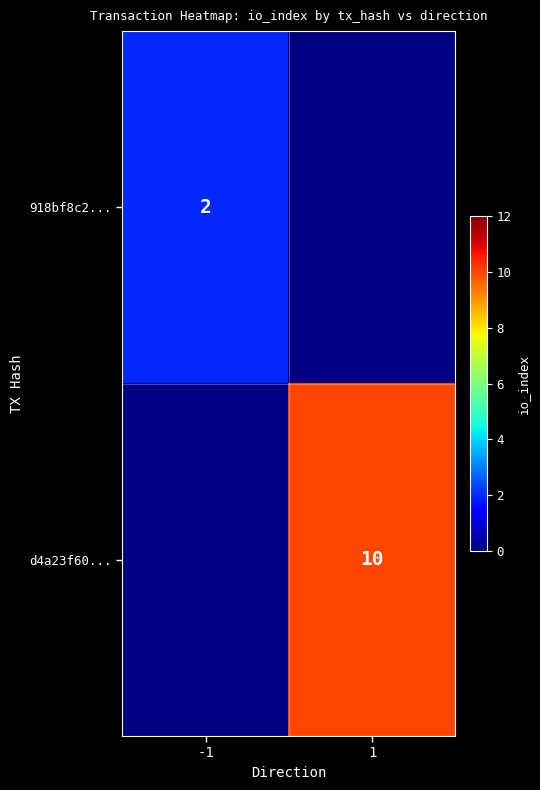

Which has a higher value, 1 or -1?

-1